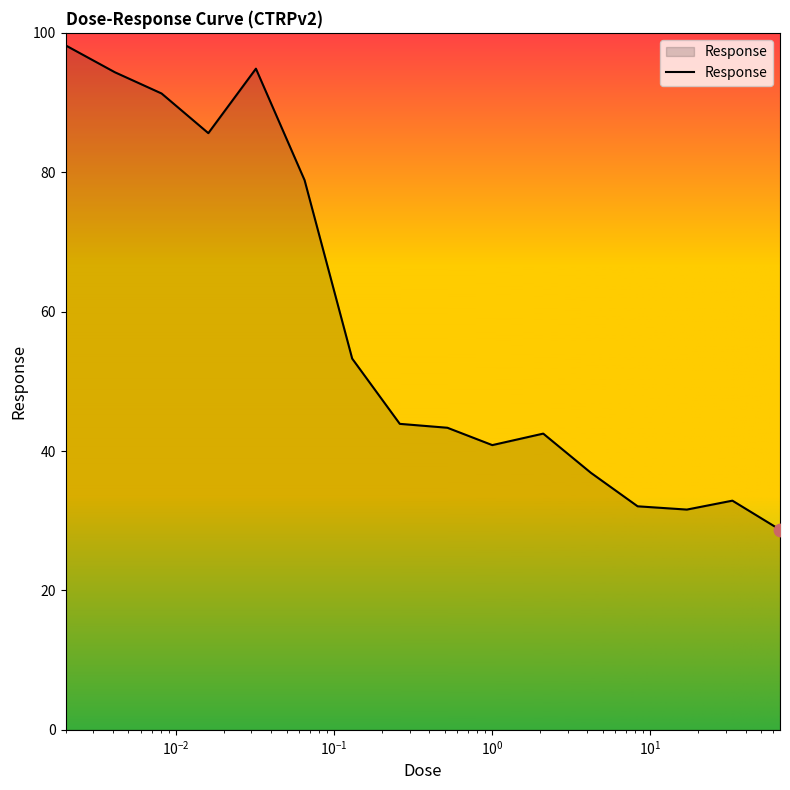

What is the greatest value displayed?

98.2